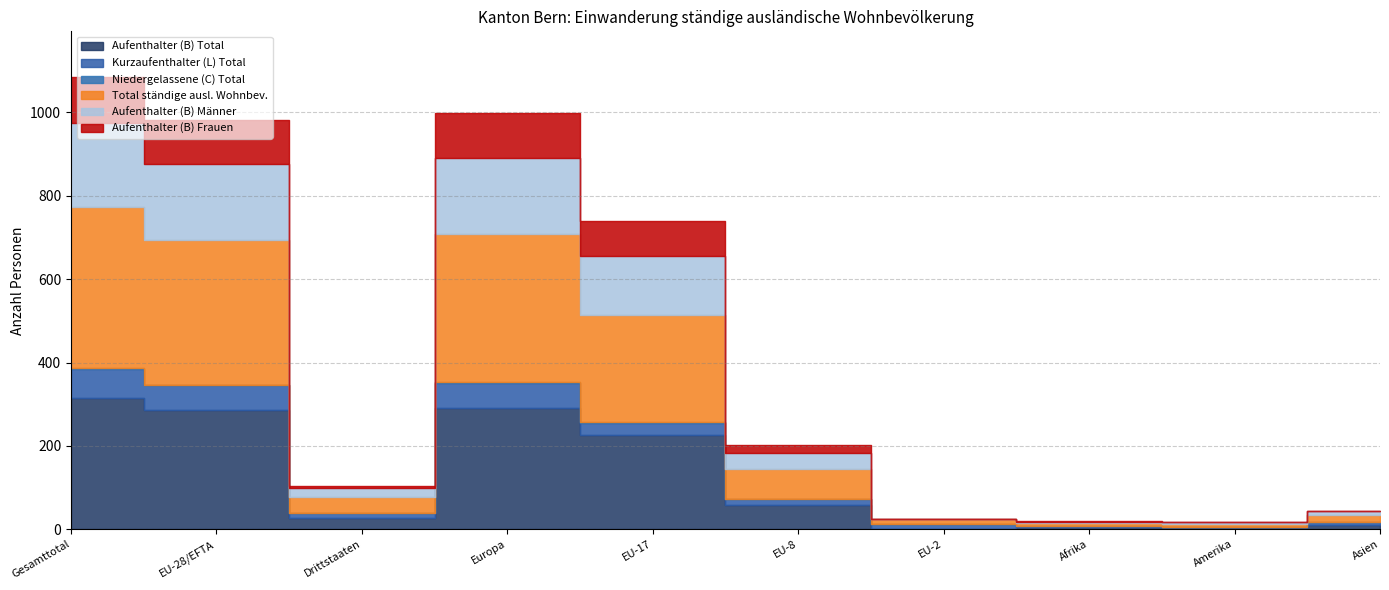

The Aufenthalter (B) Männer series shows 142 at EU-17. True or false?

True